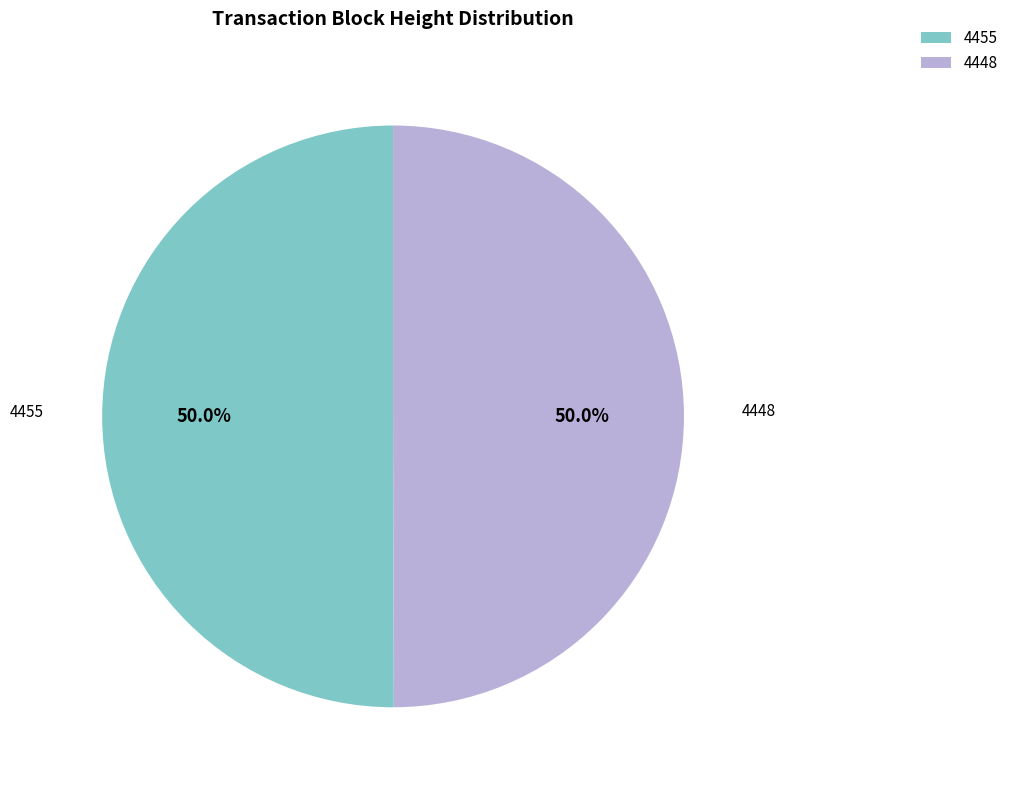

To the nearest percent, what portion does 4448 represent?

50%